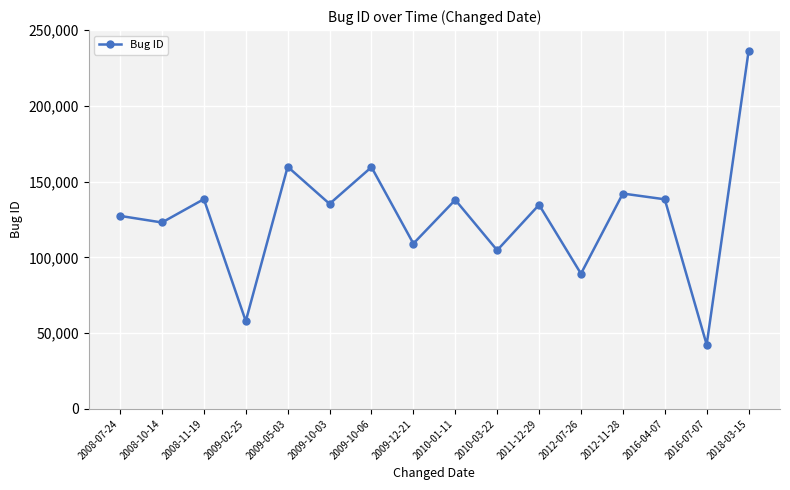

Is it true that the value at 2009-12-21 is 109073?

True